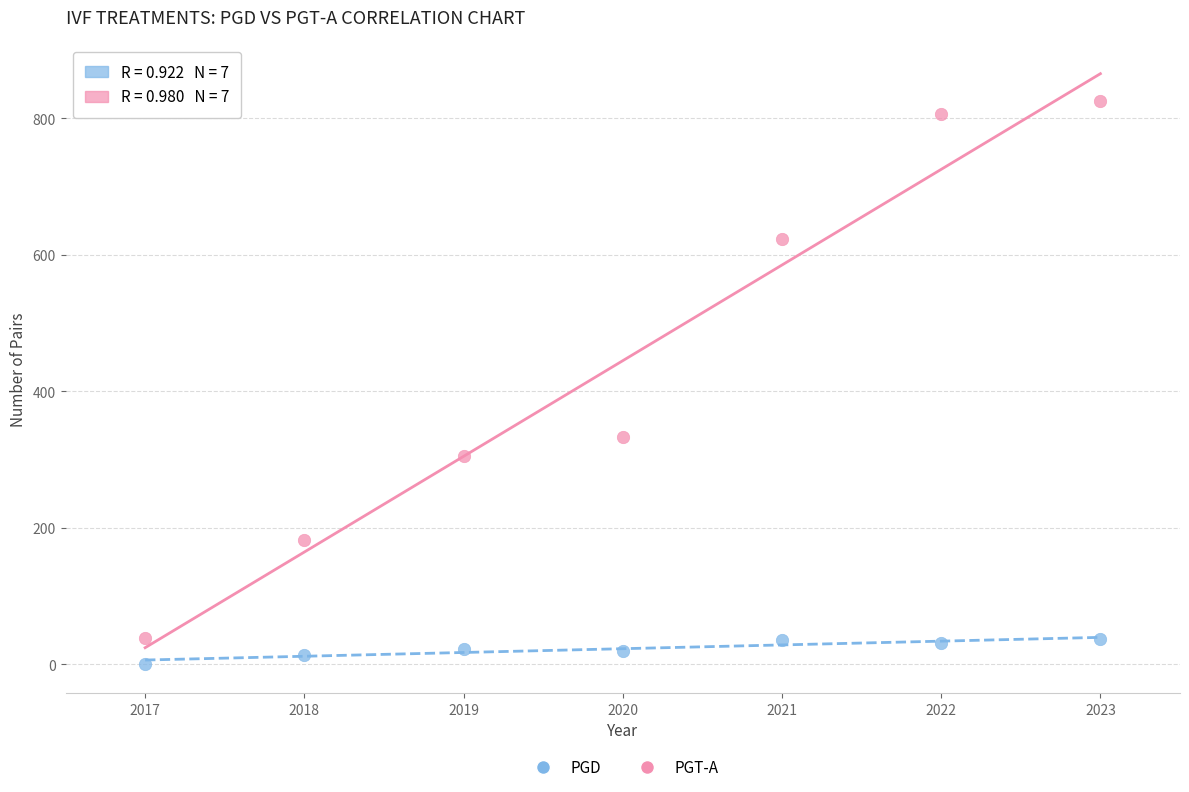

Which series has the largest Y range (max minus min)?

PGT-A